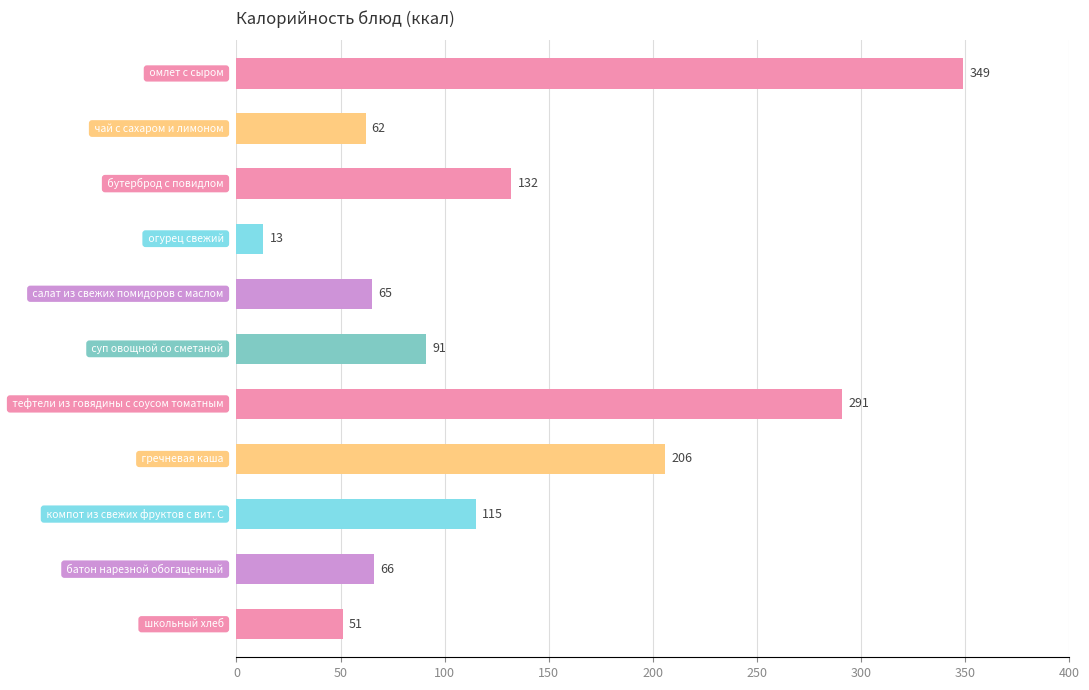

Reading bottom to top, what are all the values shown in this chart?

51	66	115	206	291	91	65	13	132	62	349